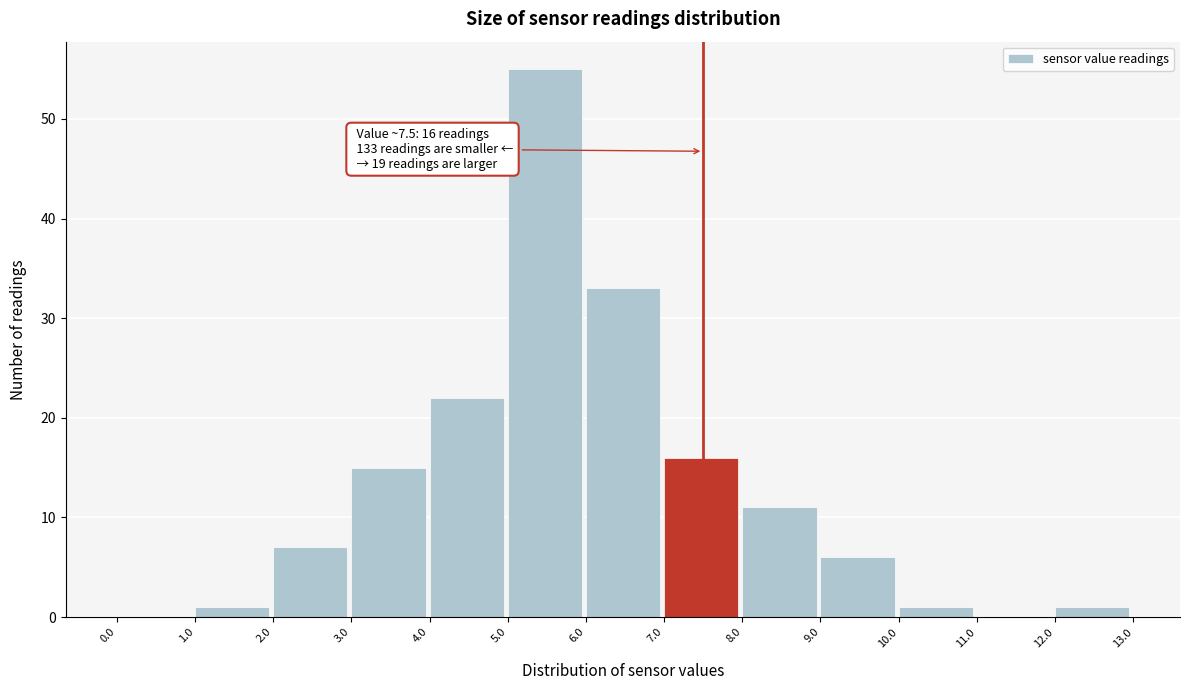

Which range on the x-axis has the tallest bar?

5.0 to 6.0